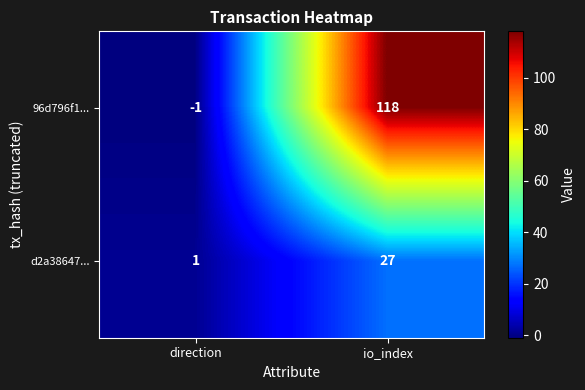

What is the maximum value shown in the chart?

118